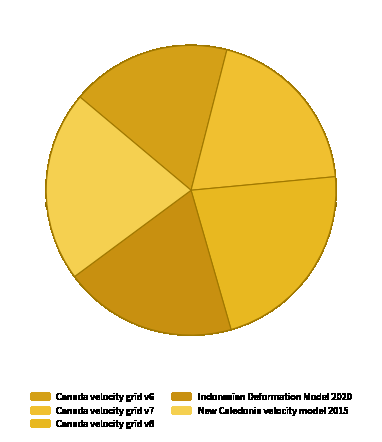

What percentage is the Canada velocity grid v7 slice, to the nearest percent?

20%